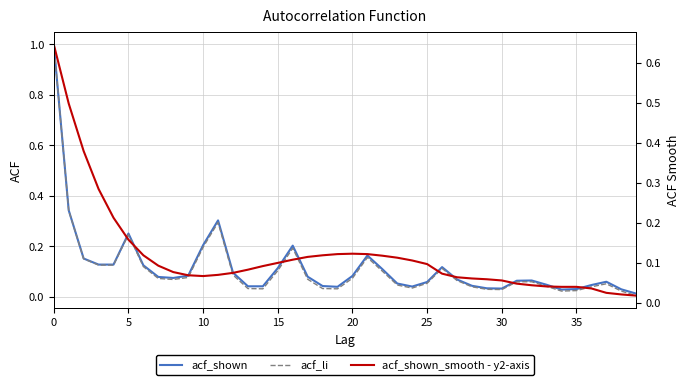

True or false: acf_shown has a value of 0.4 at 11.

False